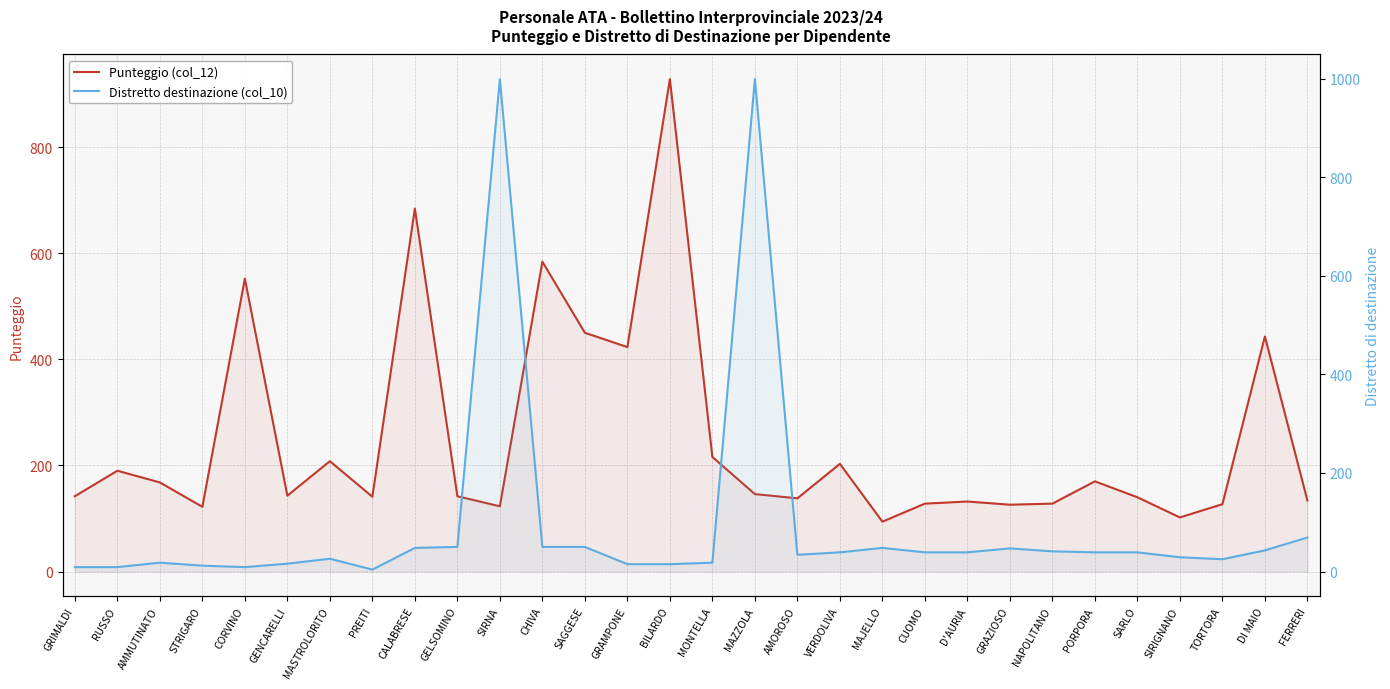

What is the difference between the maximum and minimum values in the Distretto destinazione (col_10) series?

995